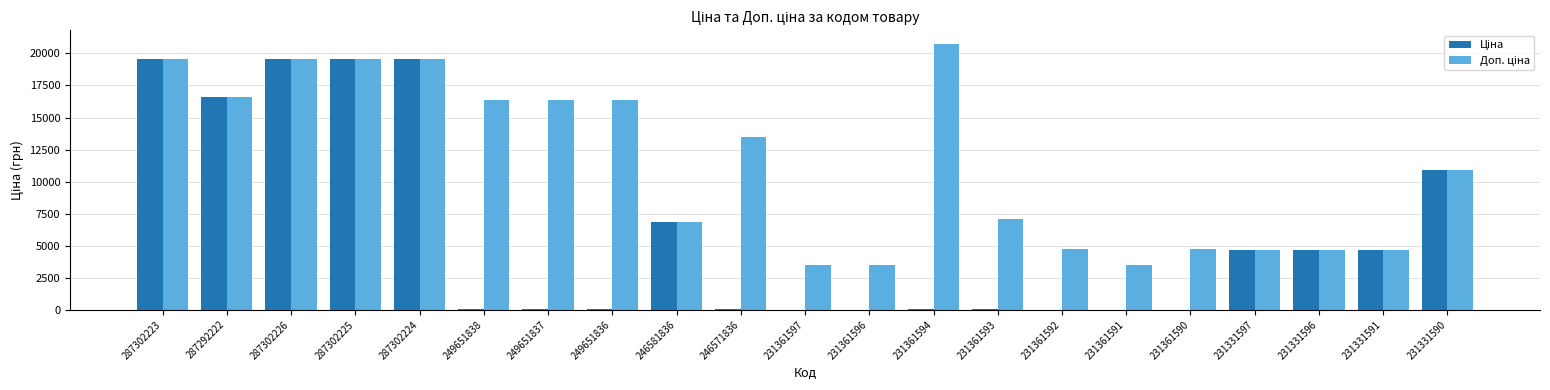

At which category does the chart reach its peak across all series?

231361594